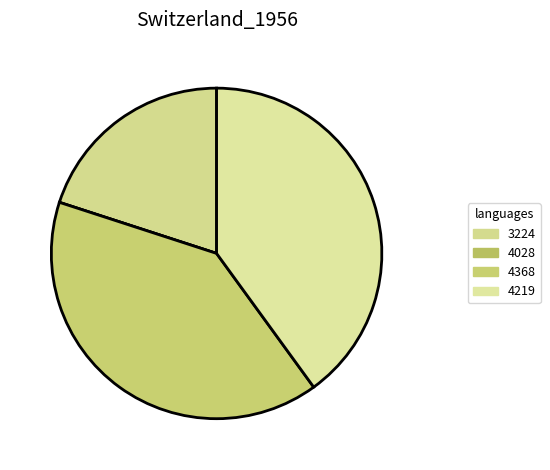

To the nearest percent, what portion does 3224 represent?

20%